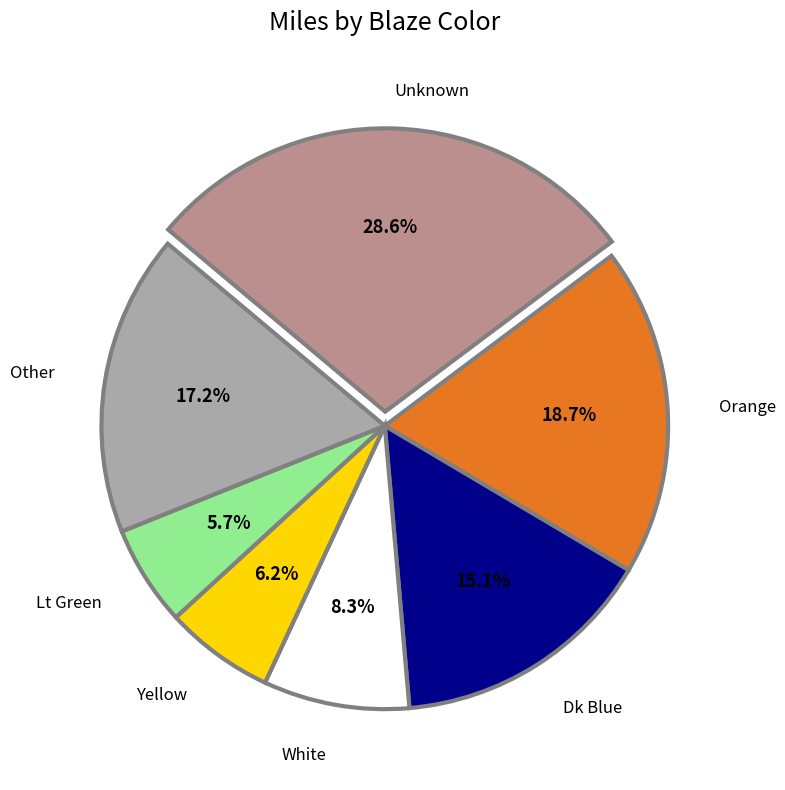

Do Unknown and White together represent more than half of the pie?

No